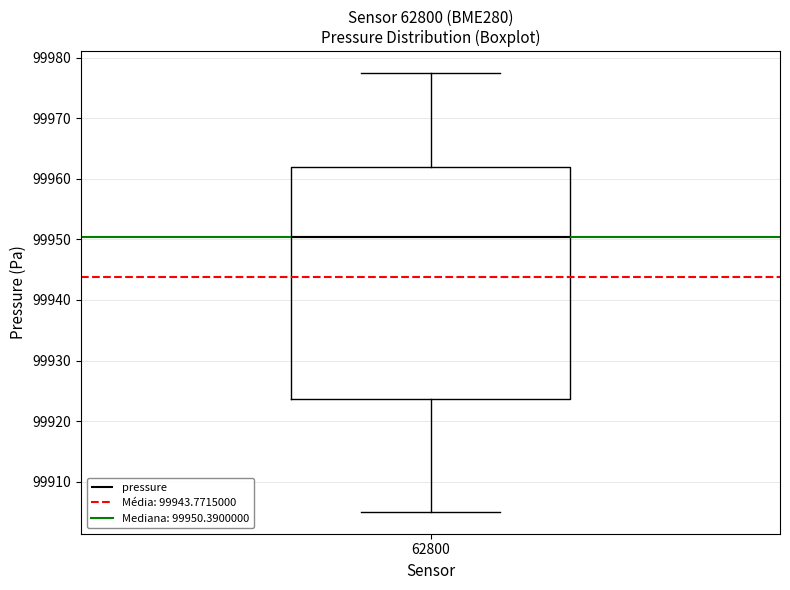

Read this box plot against the y-axis: the position of the median line, the range covered by the box, and the ends of both whiskers. The values are not printed on the chart, so give them approximately, as read against the axis.

median 99950, box 99924 to 99962, whiskers 99905 to 99977